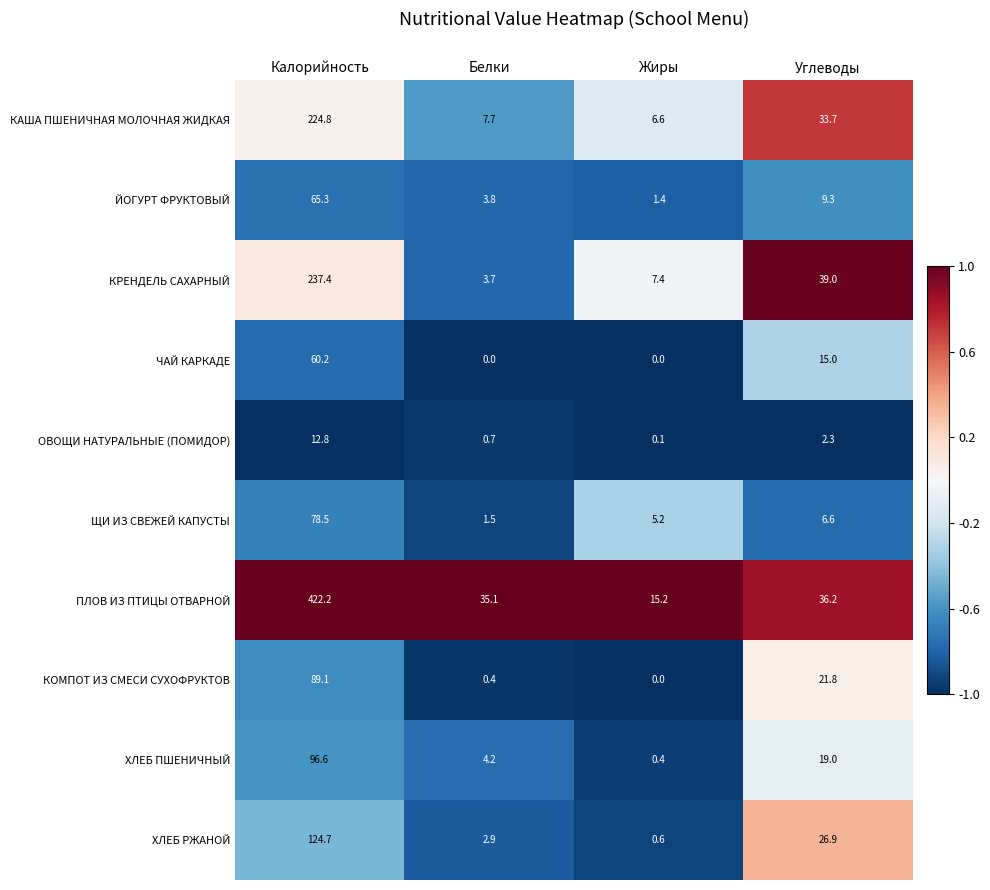

True or false: ОВОЩИ НАТУРАЛЬНЫЕ (ПОМИДОР) has a value of 2.3 at Углеводы.

True